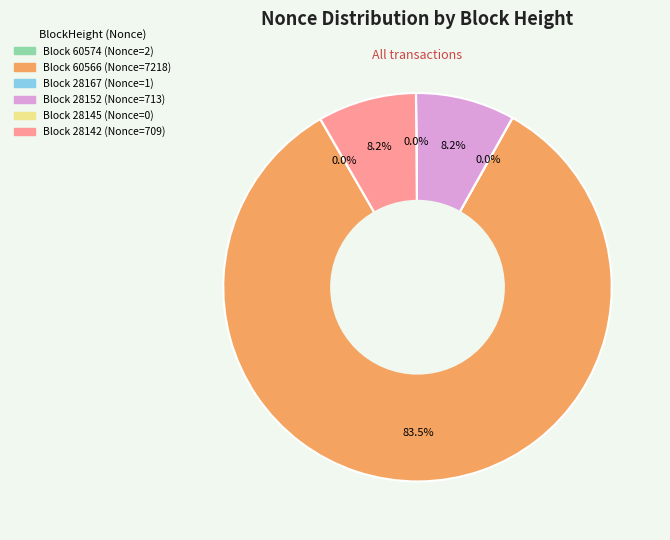

Does any single category account for the majority?

Yes